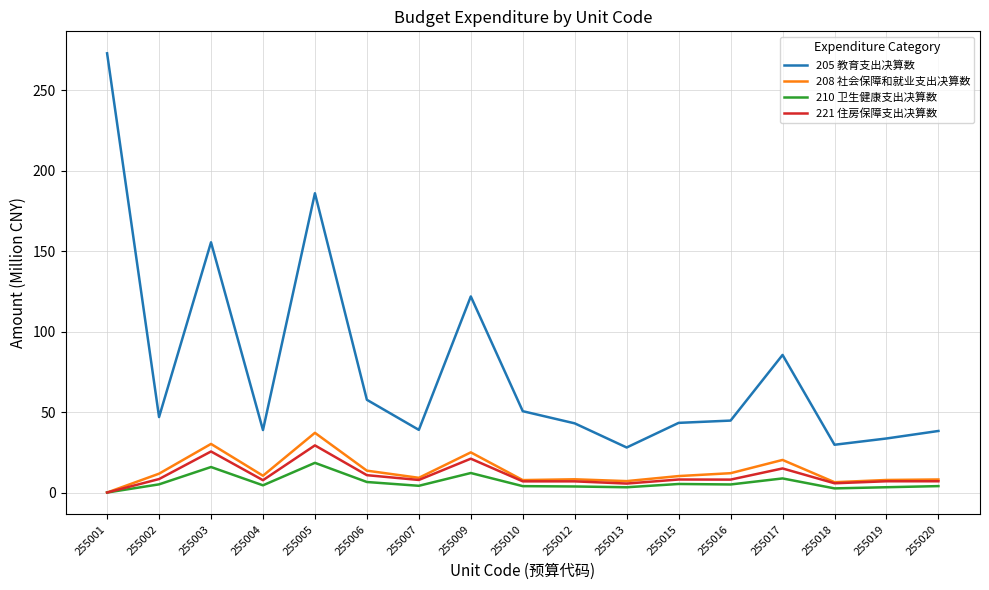

True or false: 205 教育支出决算数 and 221 住房保障支出决算数 cross at least once.

False